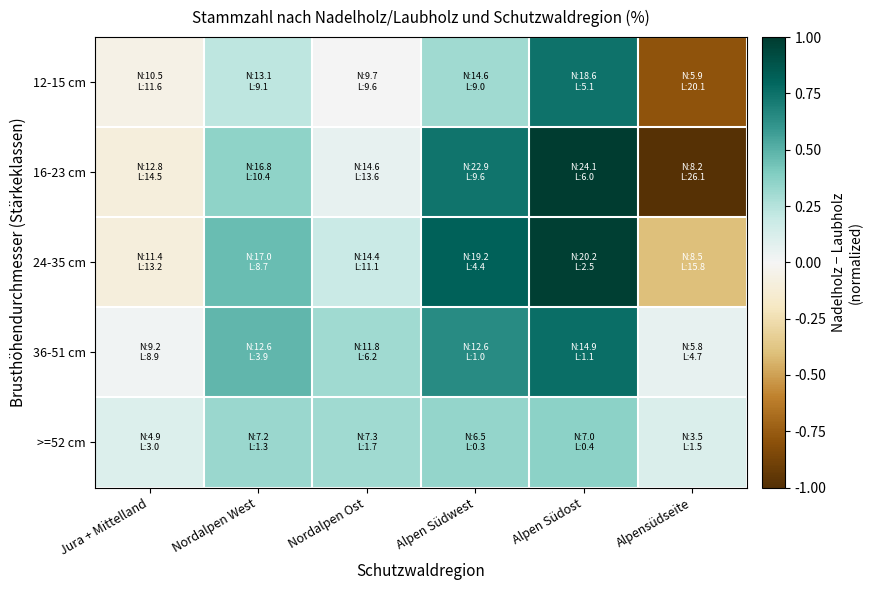

Reading left to right, transcribe all the data shown in this chart.

12-15 cm: Jura + Mittelland=-0.1	Nordalpen West=0.2	Nordalpen Ost=0.0	Alpen Südwest=0.3	Alpen Südost=0.7	Alpensüdseite=-0.8
16-23 cm: Jura + Mittelland=-0.1	Nordalpen West=0.4	Nordalpen Ost=0.1	Alpen Südwest=0.7	Alpen Südost=1.0	Alpensüdseite=-1.0
24-35 cm: Jura + Mittelland=-0.1	Nordalpen West=0.5	Nordalpen Ost=0.2	Alpen Südwest=0.8	Alpen Südost=1.0	Alpensüdseite=-0.4
36-51 cm: Jura + Mittelland=0.0	Nordalpen West=0.5	Nordalpen Ost=0.3	Alpen Südwest=0.6	Alpen Südost=0.8	Alpensüdseite=0.1
>=52 cm: Jura + Mittelland=0.1	Nordalpen West=0.3	Nordalpen Ost=0.3	Alpen Südwest=0.3	Alpen Südost=0.4	Alpensüdseite=0.1